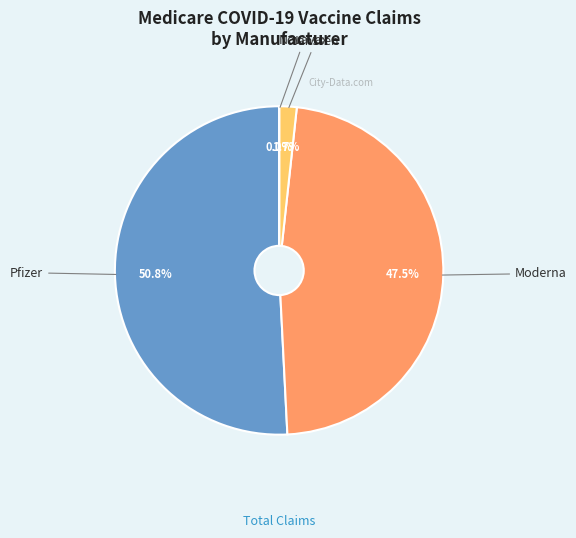

What percentage do Janssen and Pfizer together represent?

52.5%